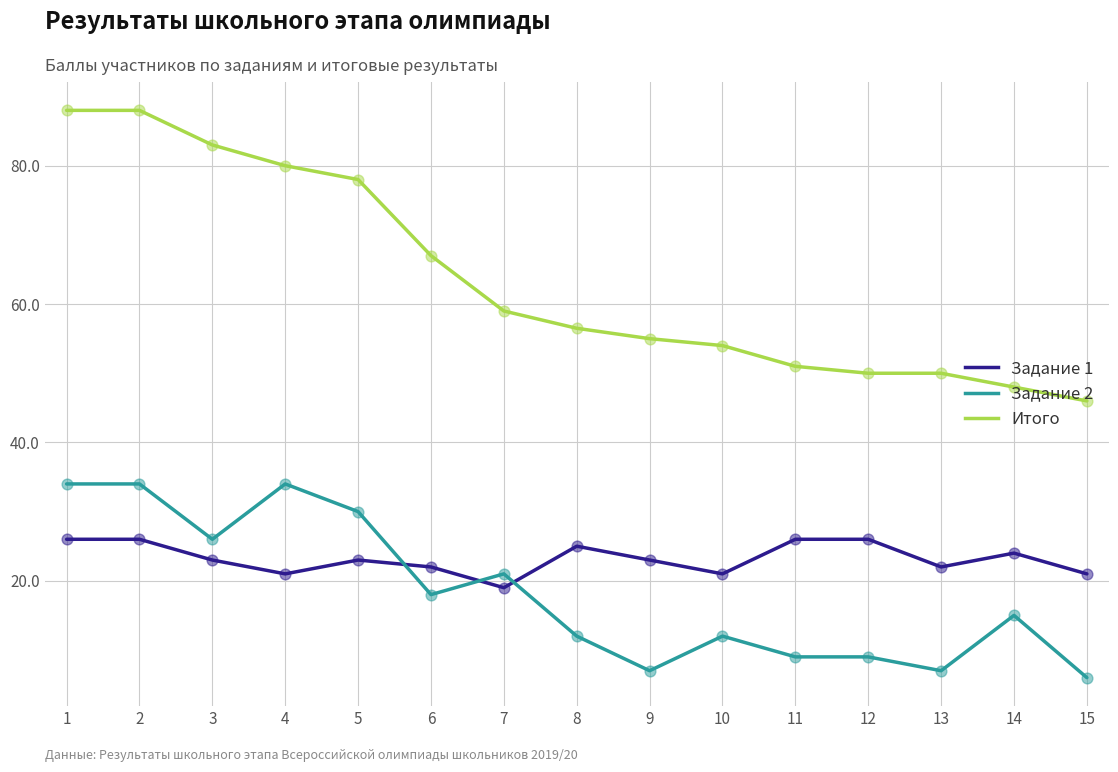

Which series changed the most between 2 and 11?

Итого